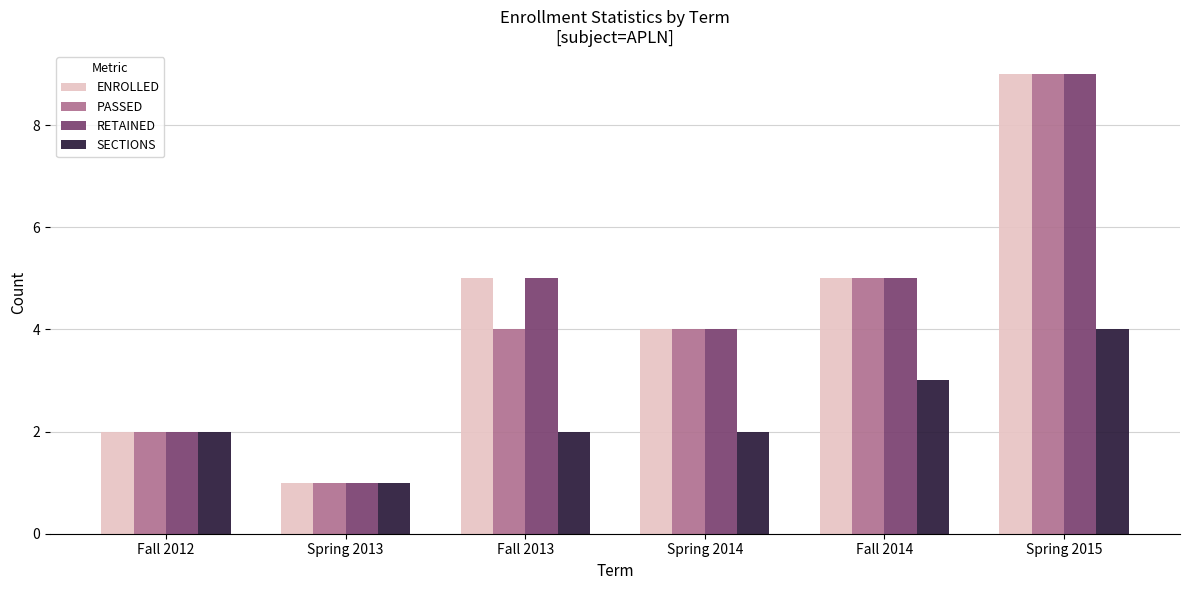

The value of PASSED at Spring 2014 is 4. True or false?

True